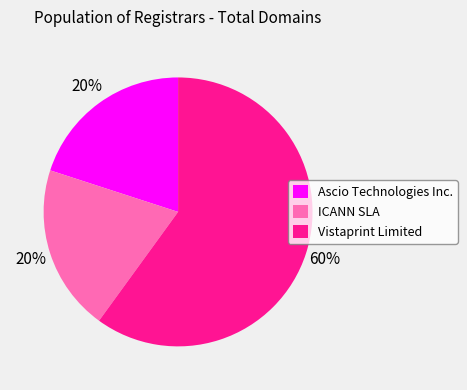

To the nearest percent, what percentage of the pie is Ascio Technologies Inc.?

20%